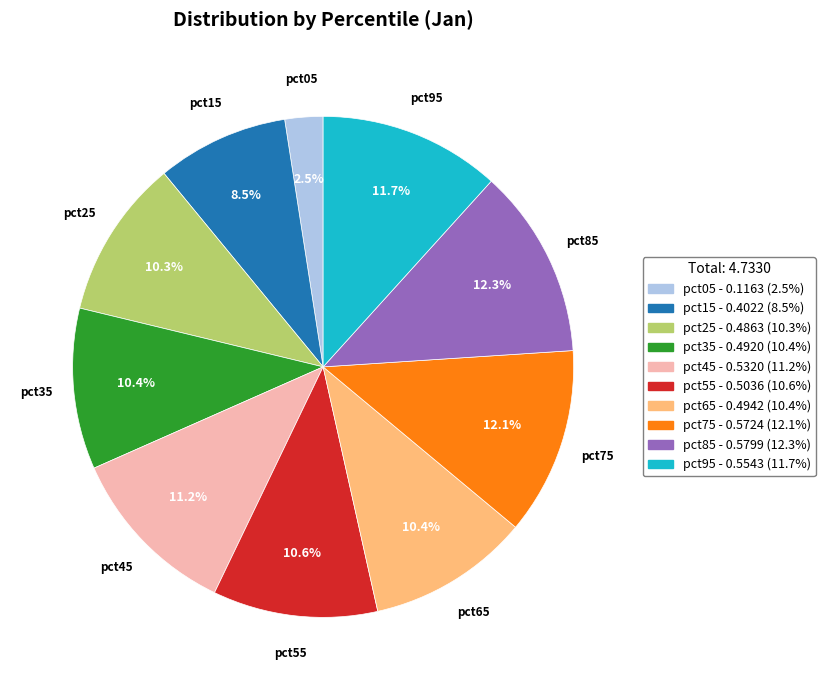

What is the smallest slice in the pie chart?

pct05